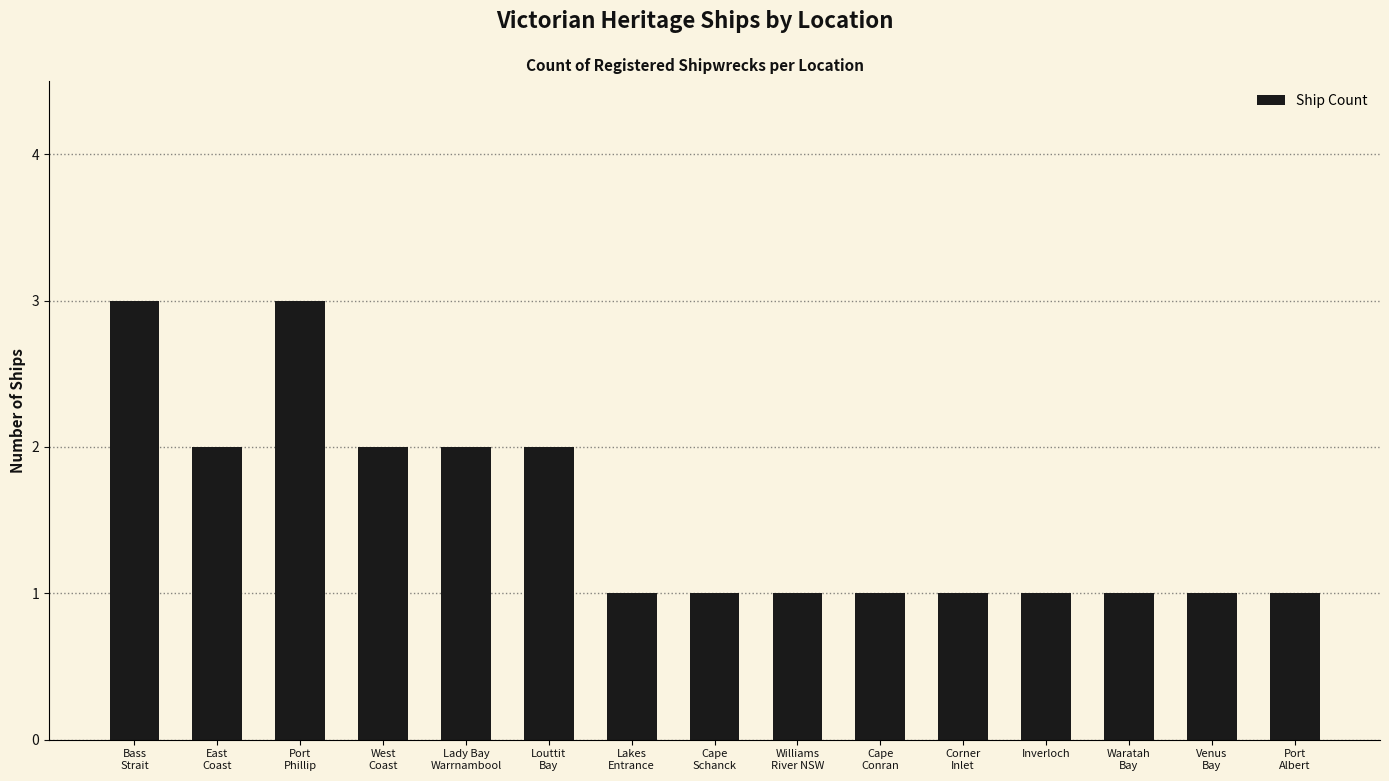

Reading right to left, list all the values displayed in this chart.

1	1	1	1	1	1	1	1	1	2	2	2	3	2	3